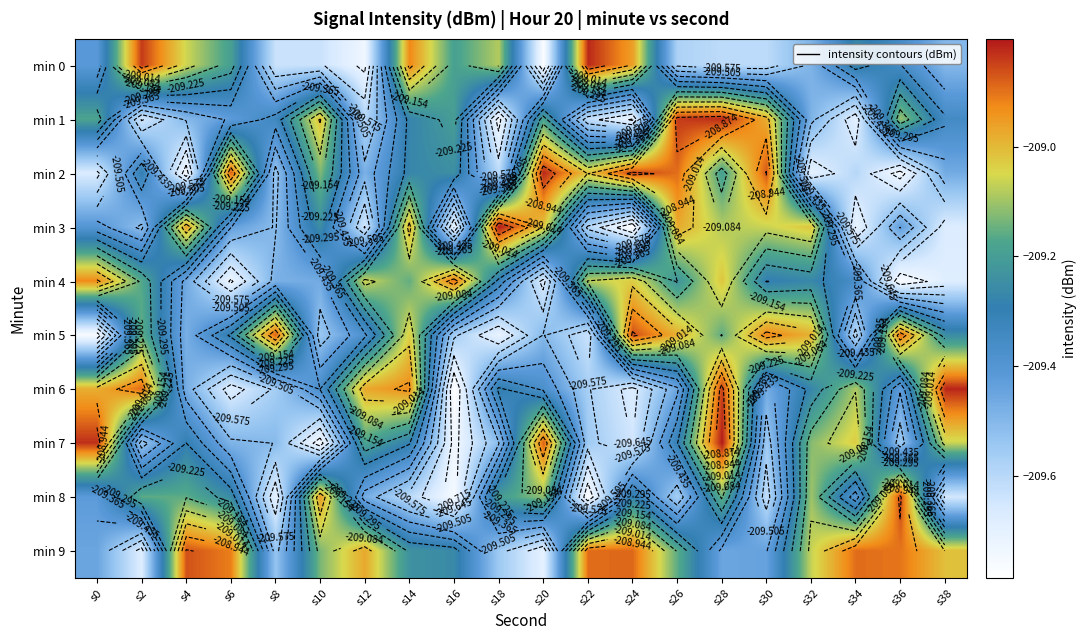

At which label does min 8 first exceed -209?

s10